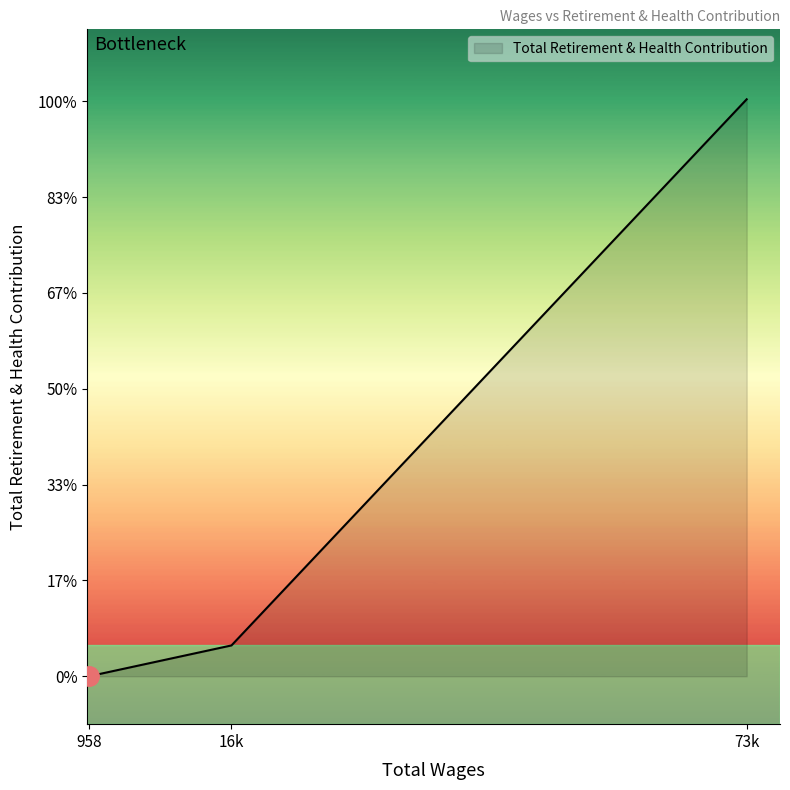

Does the chart have visible grid lines?

No